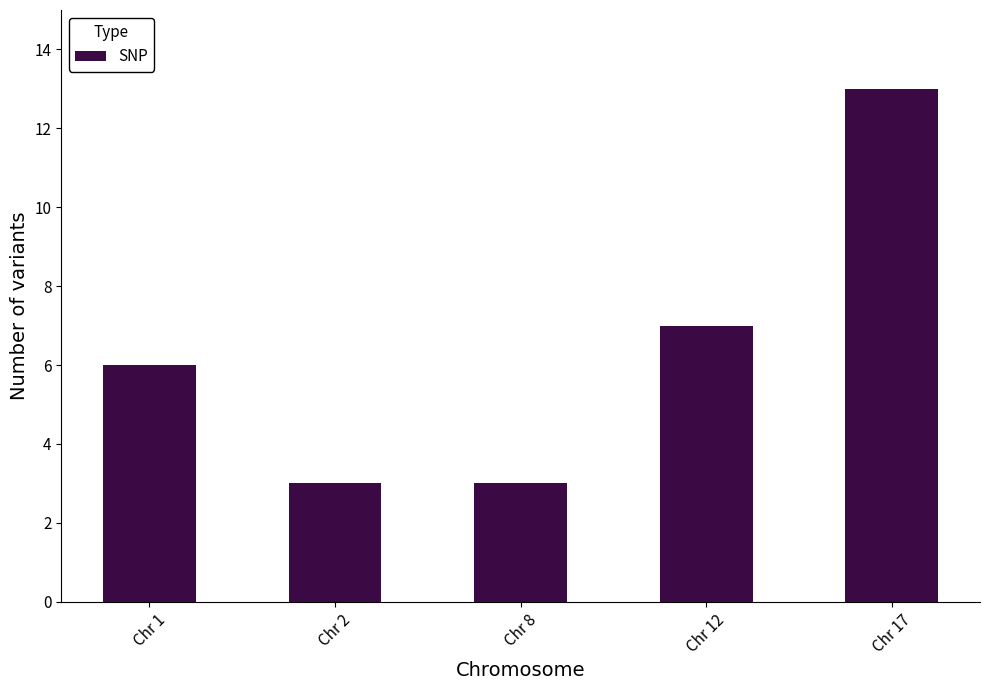

Is it true that the value at Chr 1 is 6?

True